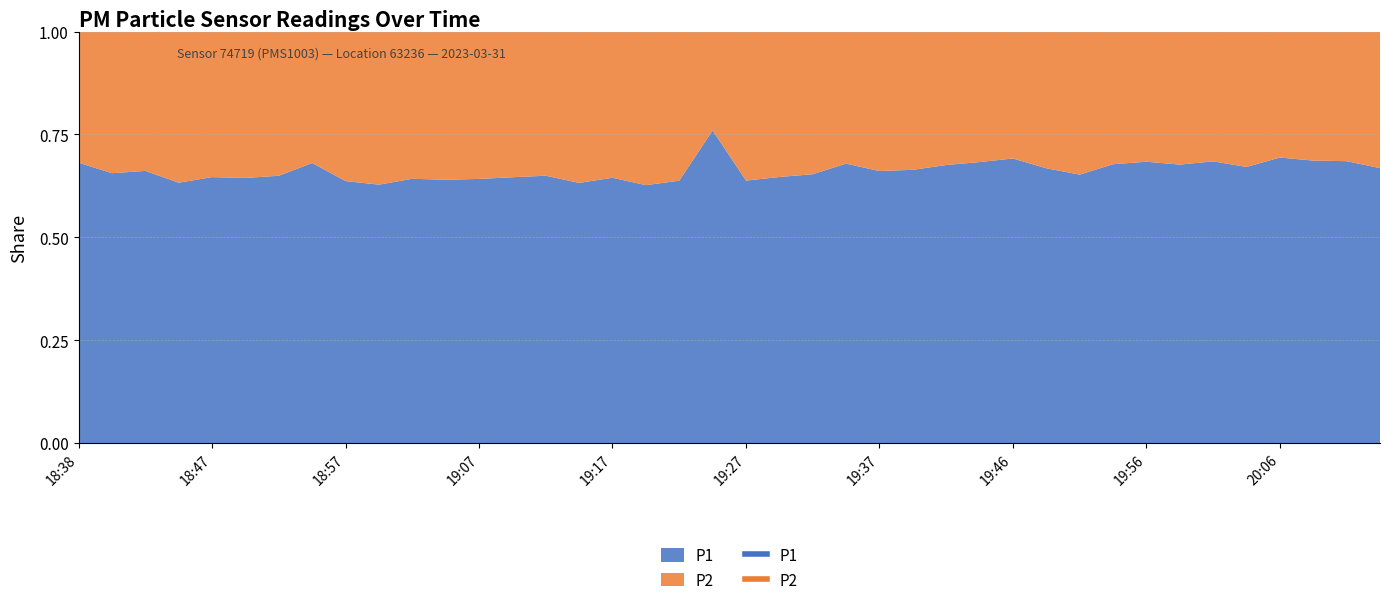

List the series in order of their overall mean, highest first.

P1, P2